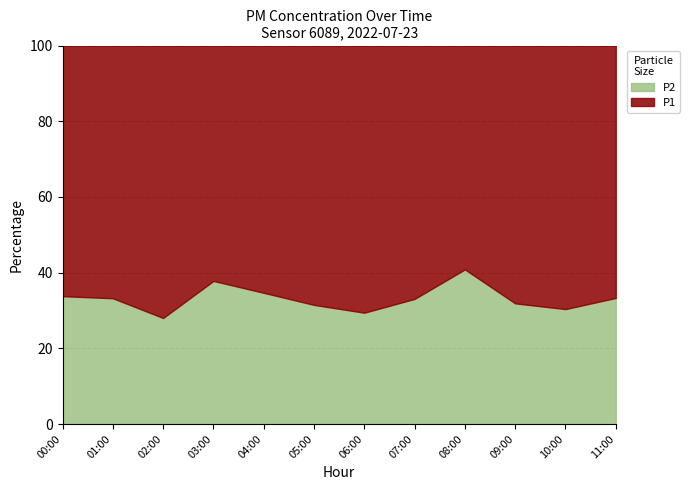

What are all the series names shown in the legend?

P1, P2